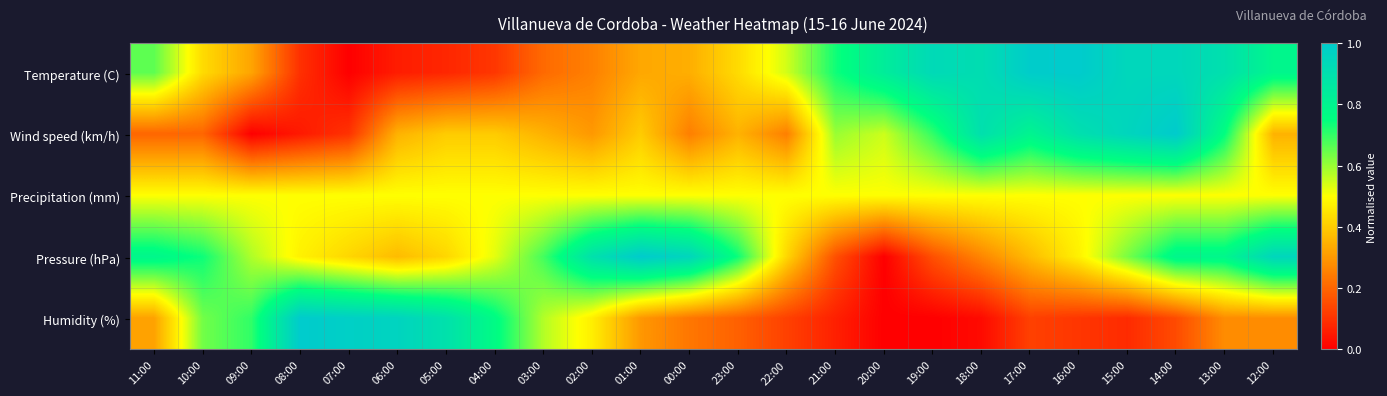

Which category has the lowest value across all series?

07:00